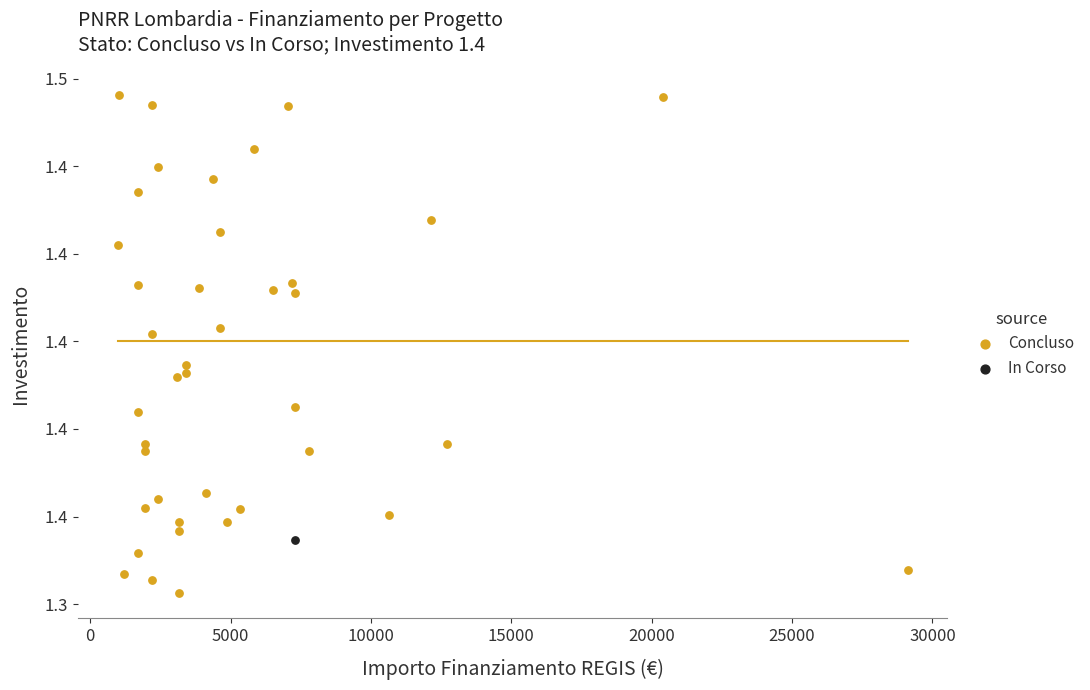

What are all the series names shown in the legend?

Concluso, In Corso